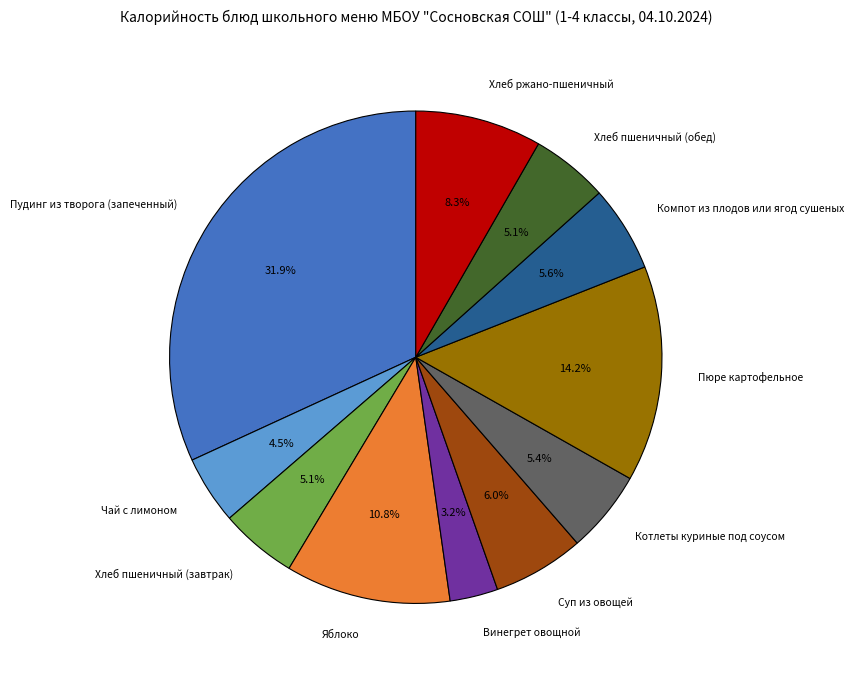

Is there any slice that represents more than half of the pie?

No